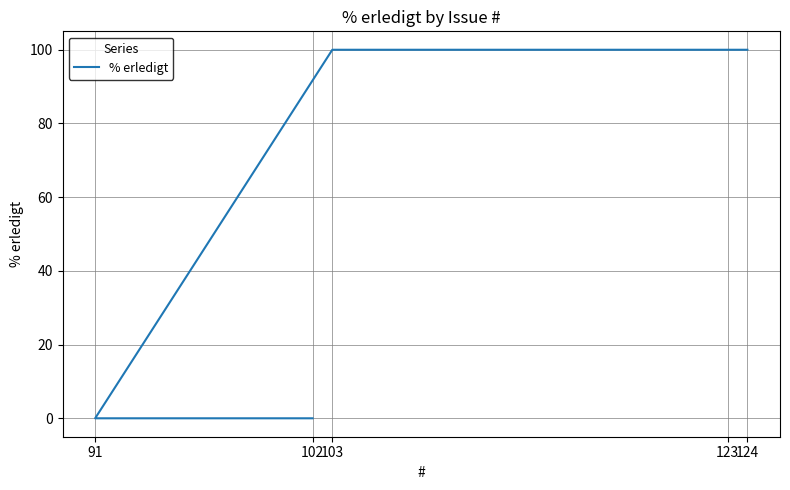

The chart shows a value of 100 at 123. True or false?

True